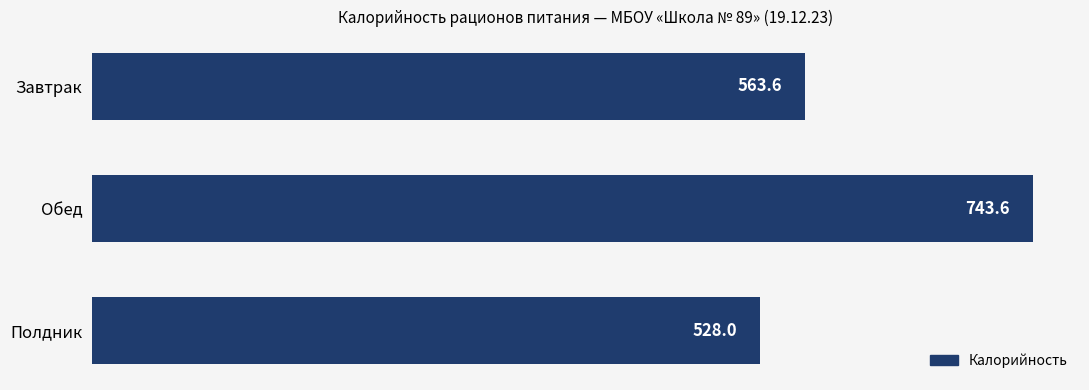

The value at Завтрак is 563.6. True or false?

True